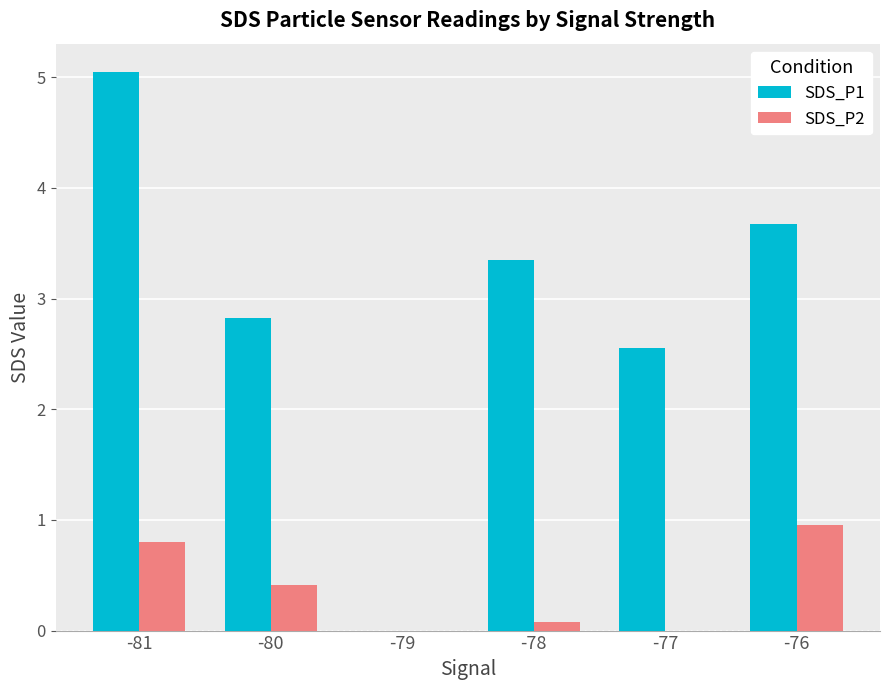

Which series has the largest total across all categories?

SDS_P1